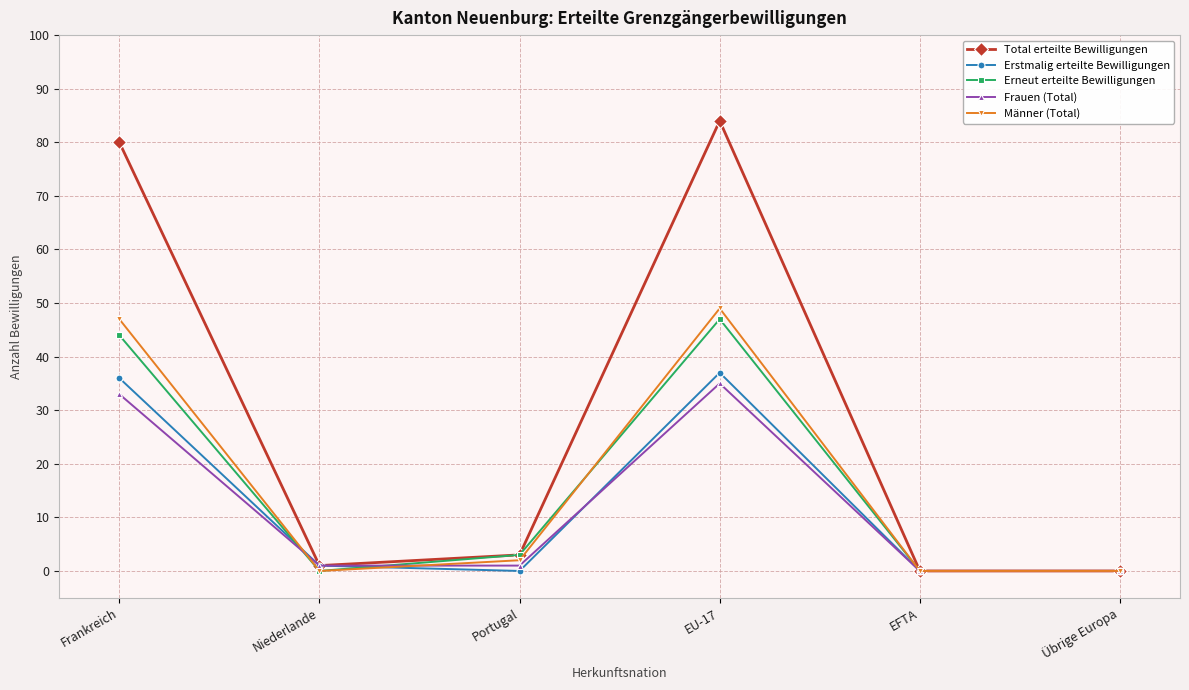

What is the average value of the Männer (Total) series?

16